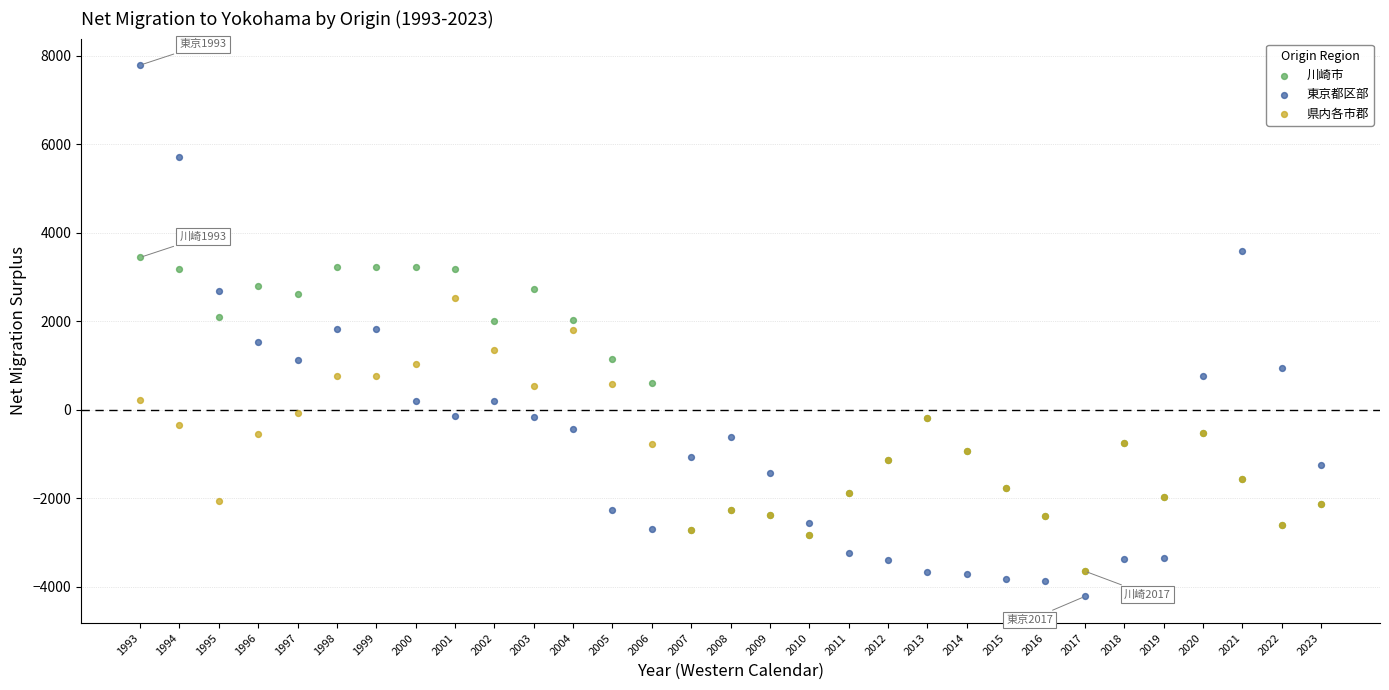

Which series has the largest Y range (max minus min)?

東京都区部